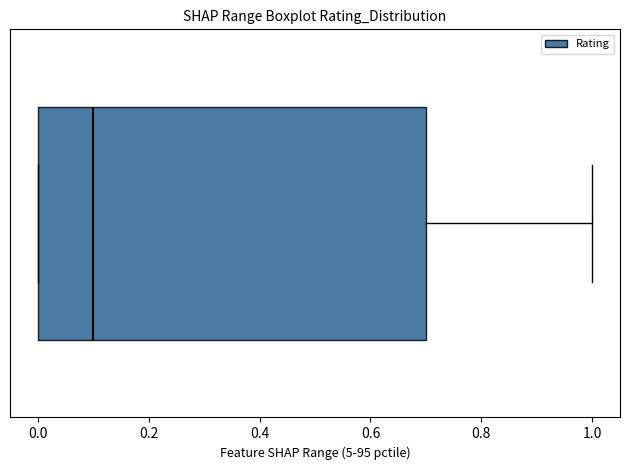

Transcribe this box plot: give where the median line is, the range the box spans, and where the two whiskers end, as read against the x-axis. The values are not printed on the chart, so give them approximately, as read against the axis.

median 0.1, box 0.0 to 0.7, whiskers 0.0 to 1.0